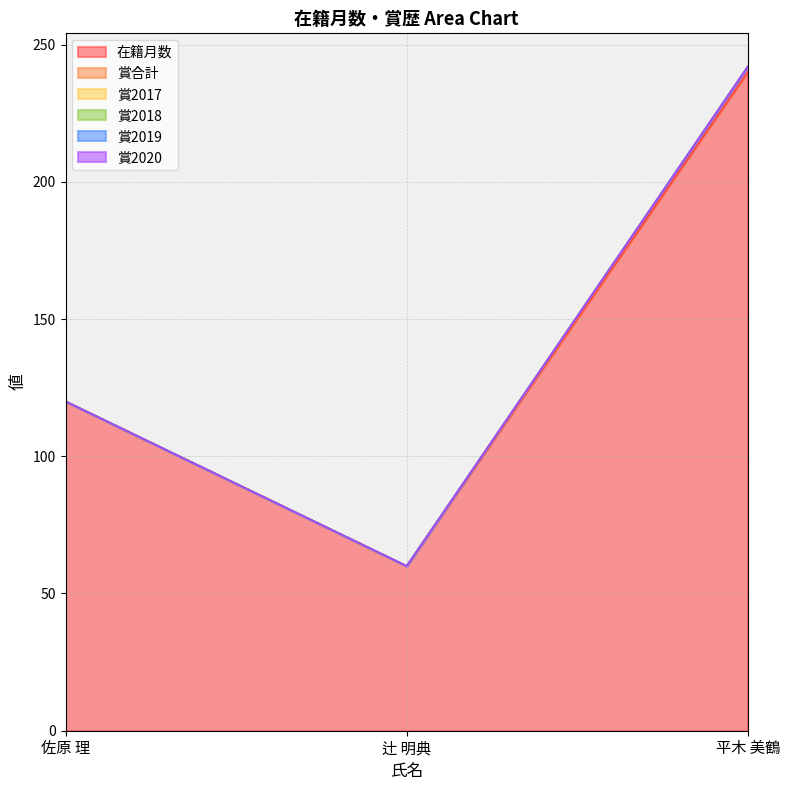

Which series has the widest spread of values?

在籍月数